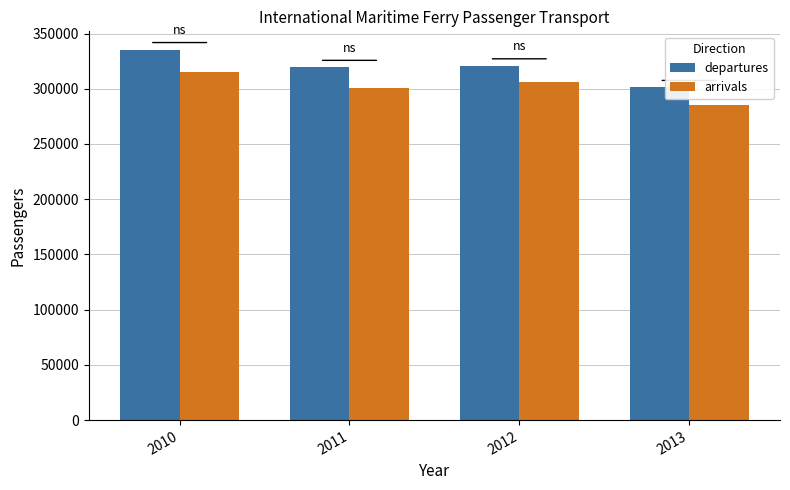

Count the number of categories in the chart.

4